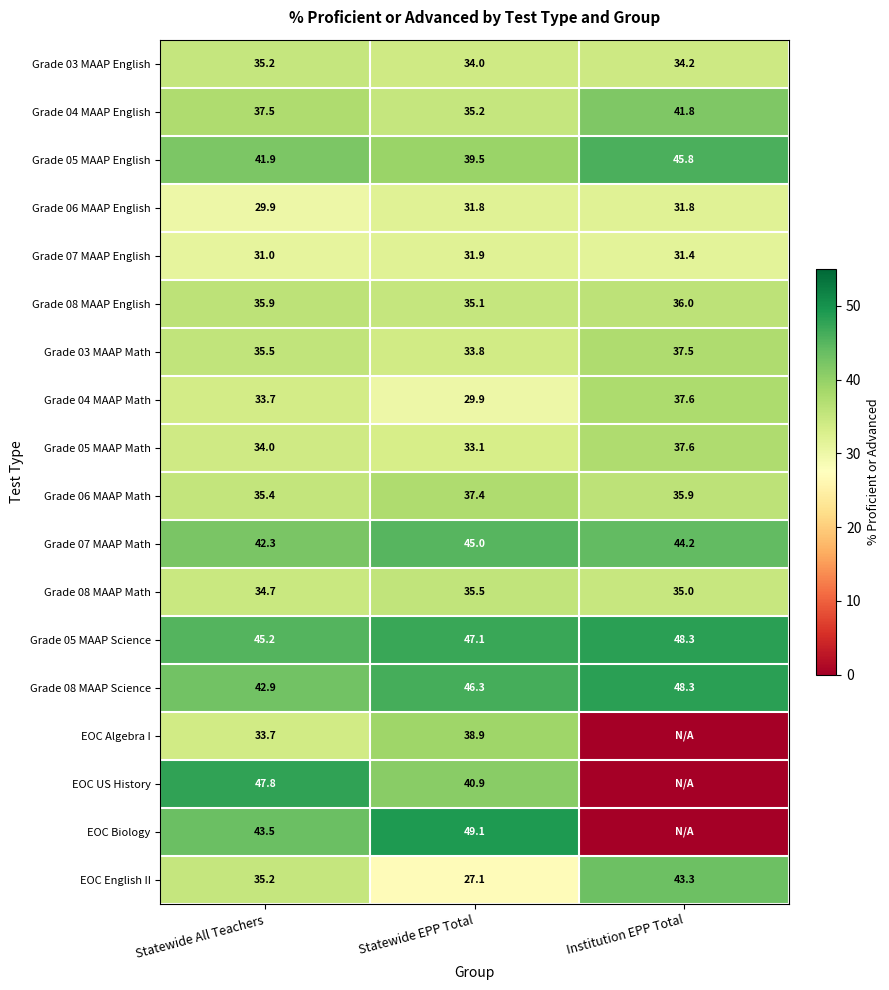

Which series changed the most between Statewide All Teachers and Statewide EPP Total?

EOC English II